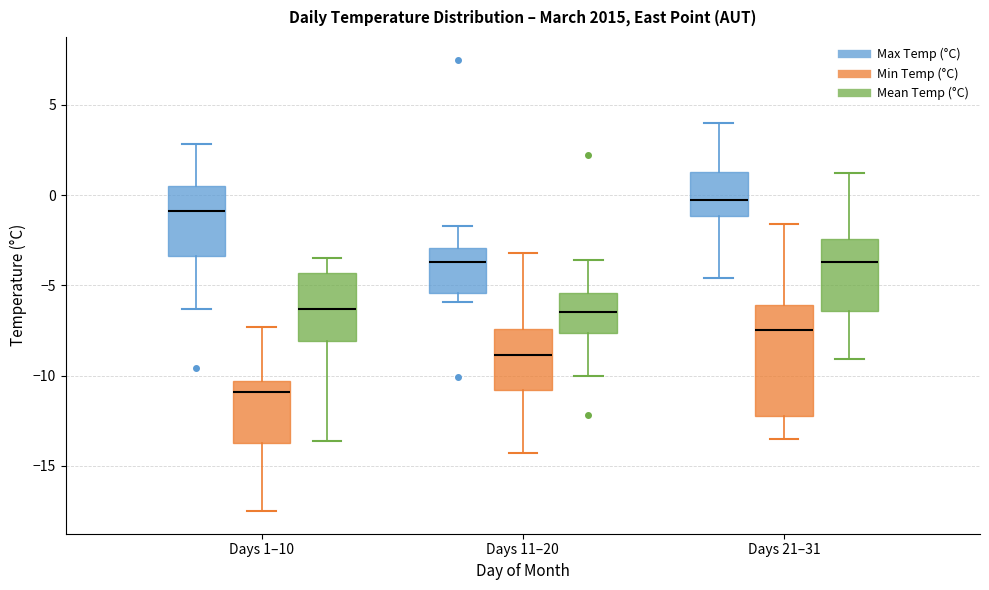

Comparing the boxes themselves (not the whiskers), which one is the tallest?

Days 21–31 (Min Temp (°C))